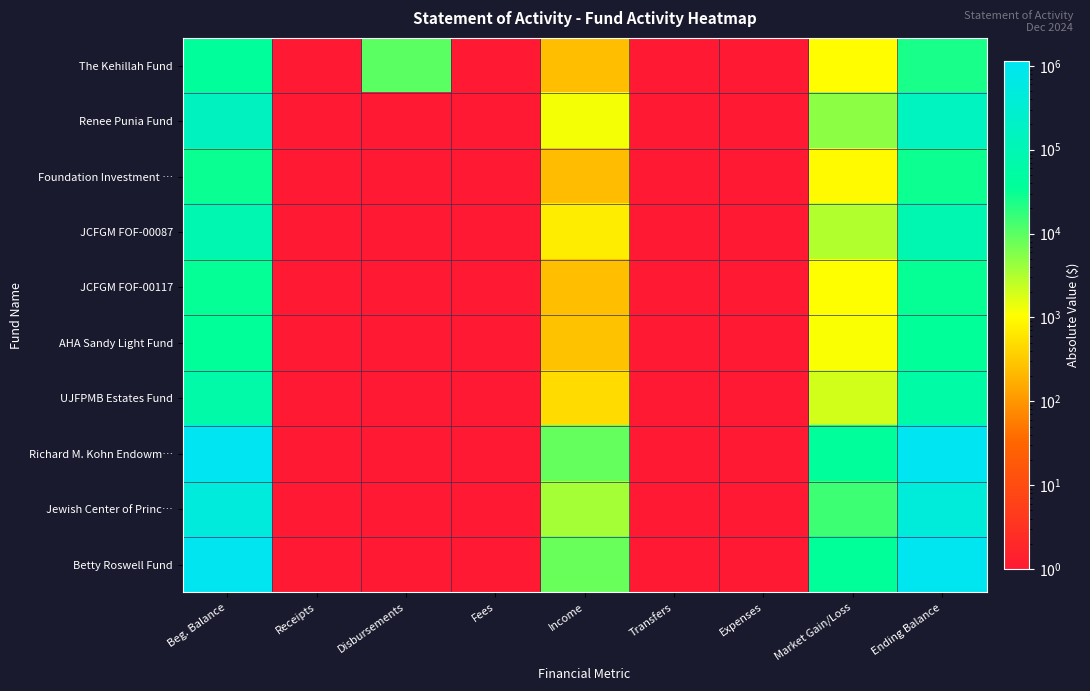

Reading left to right, extract all data points from this chart.

The Kehillah Fund: Beg. Balance=35825.6	Receipts=1.0	Disbursements=10000.0	Fees=1.0	Income=247.7	Transfers=1.0	Expenses=1.0	Market Gain/Loss=1033.1	Ending Balance=25040.2
Renee Punia Fund: Beg. Balance=157691.4	Receipts=1.0	Disbursements=1.0	Fees=1.0	Income=1222.5	Transfers=1.0	Expenses=1.0	Market Gain/Loss=5098.0	Ending Balance=153815.9
Foundation Investment …: Beg. Balance=30153.0	Receipts=1.0	Disbursements=1.0	Fees=1.0	Income=233.8	Transfers=1.0	Expenses=1.0	Market Gain/Loss=974.8	Ending Balance=29412.0
JCFGM FOF-00087: Beg. Balance=93057.6	Receipts=1.0	Disbursements=1.0	Fees=1.0	Income=721.4	Transfers=1.0	Expenses=1.0	Market Gain/Loss=3008.5	Ending Balance=90770.5
JCFGM FOF-00117: Beg. Balance=32224.7	Receipts=1.0	Disbursements=1.0	Fees=1.0	Income=249.8	Transfers=1.0	Expenses=1.0	Market Gain/Loss=1041.8	Ending Balance=31432.7
AHA Sandy Light Fund: Beg. Balance=35149.8	Receipts=1.0	Disbursements=1.0	Fees=1.0	Income=272.5	Transfers=1.0	Expenses=1.0	Market Gain/Loss=1136.4	Ending Balance=34285.9
UJFPMB Estates Fund: Beg. Balance=61277.9	Receipts=1.0	Disbursements=1.0	Fees=1.0	Income=475.0	Transfers=1.0	Expenses=1.0	Market Gain/Loss=1981.0	Ending Balance=59771.9
Richard M. Kohn Endowm…: Beg. Balance=1135883.3	Receipts=1.0	Disbursements=1.0	Fees=1.0	Income=8805.7	Transfers=1.0	Expenses=1.0	Market Gain/Loss=36721.9	Ending Balance=1107967.1
Jewish Center of Princ…: Beg. Balance=468676.7	Receipts=1.0	Disbursements=1.0	Fees=1.0	Income=3633.3	Transfers=1.0	Expenses=1.0	Market Gain/Loss=15151.8	Ending Balance=457158.1
Betty Roswell Fund: Beg. Balance=1070769.5	Receipts=1.0	Disbursements=1.0	Fees=1.0	Income=8300.9	Transfers=1.0	Expenses=1.0	Market Gain/Loss=34616.9	Ending Balance=1044453.5